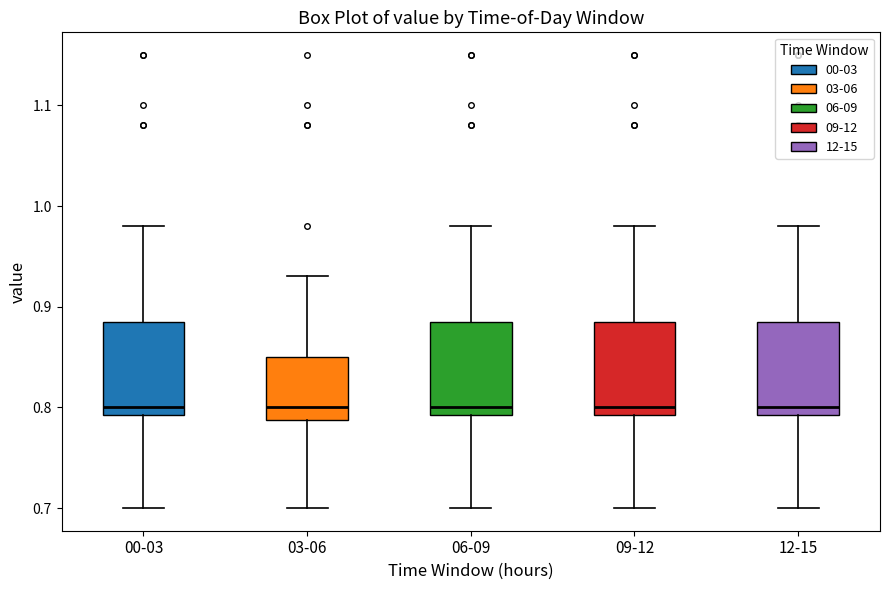

Reading left to right, read every box against the y-axis: the position of its median line, the range the box covers, and the ends of its whiskers. The values are not printed on the chart, so give them approximately, as read against the axis.

00-03: median 0.80, box 0.79 to 0.89, whiskers 0.70 to 0.98
03-06: median 0.80, box 0.79 to 0.85, whiskers 0.70 to 0.93
06-09: median 0.80, box 0.79 to 0.89, whiskers 0.70 to 0.98
09-12: median 0.80, box 0.79 to 0.89, whiskers 0.70 to 0.98
12-15: median 0.80, box 0.79 to 0.89, whiskers 0.70 to 0.98